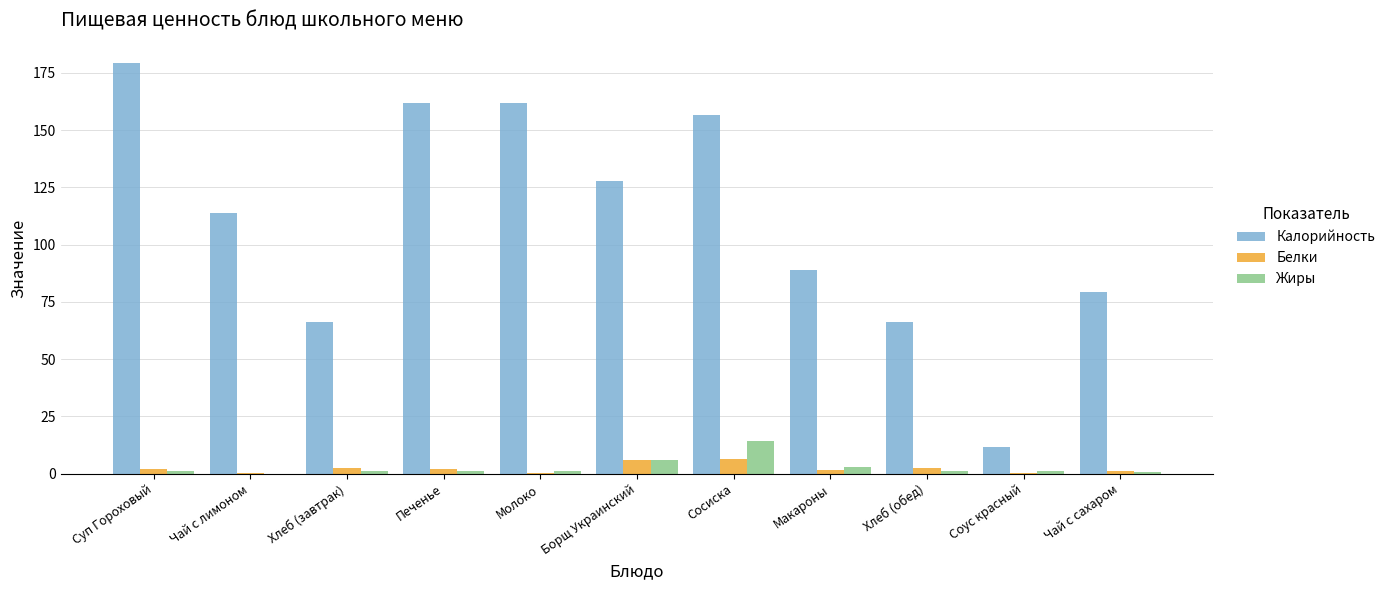

Count the number of data series in this chart.

3